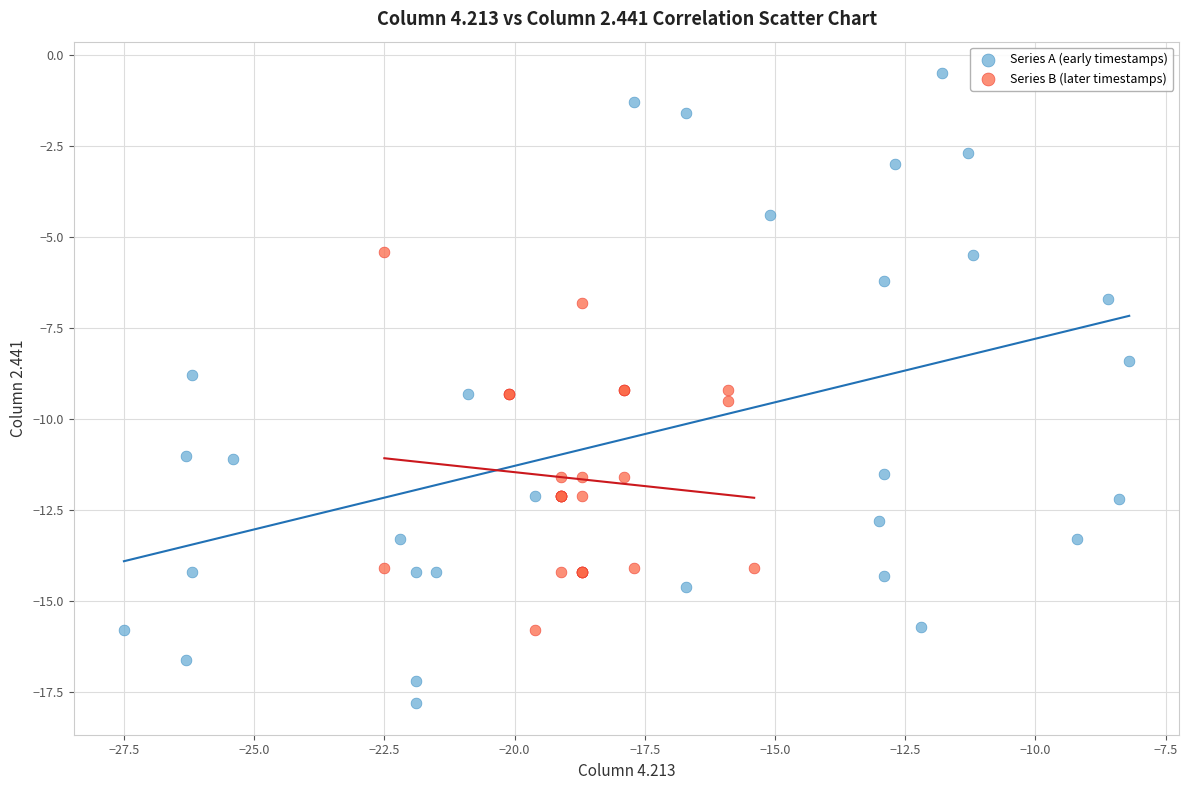

Which series reaches the minimum Y coordinate?

Series A (early timestamps)